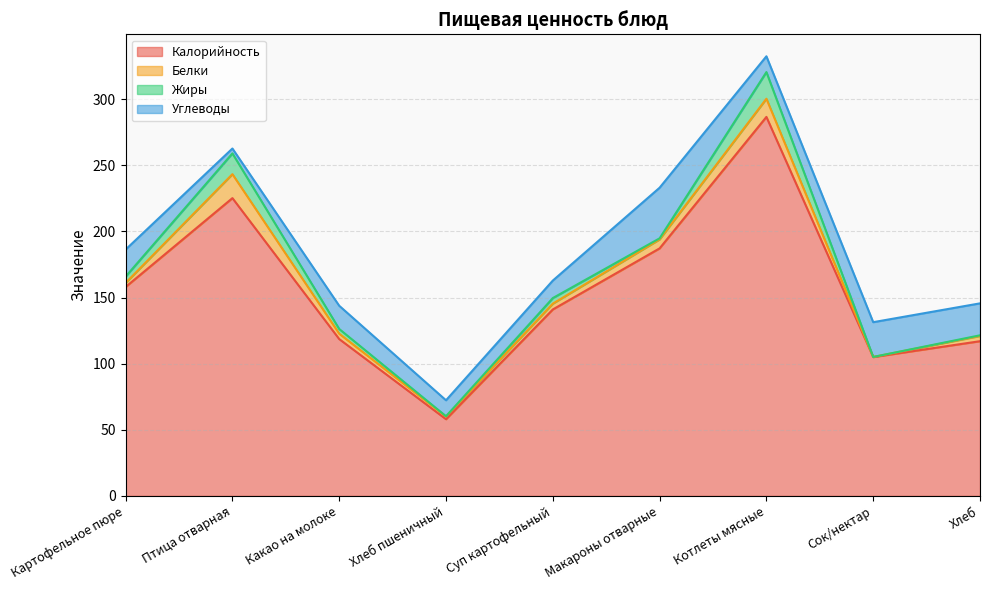

What is the difference between the maximum and second lowest values in the Жиры series?

19.9